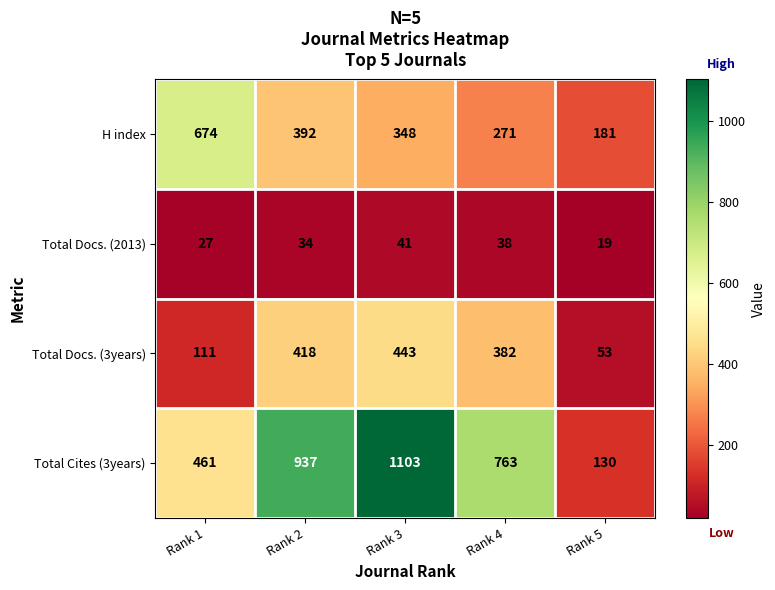

At how many categories does at least one series exceed 890?

2